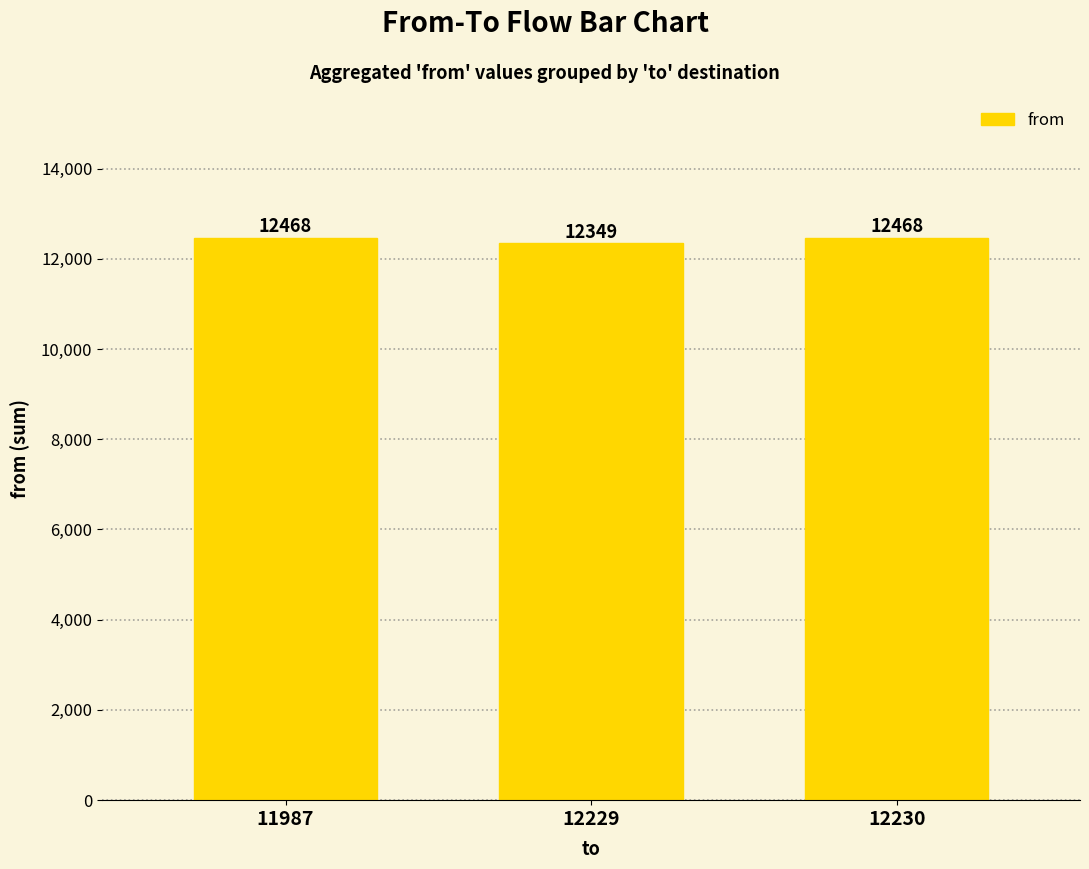

What is the ratio of the value at 12230 to the value at 12229?

1.0